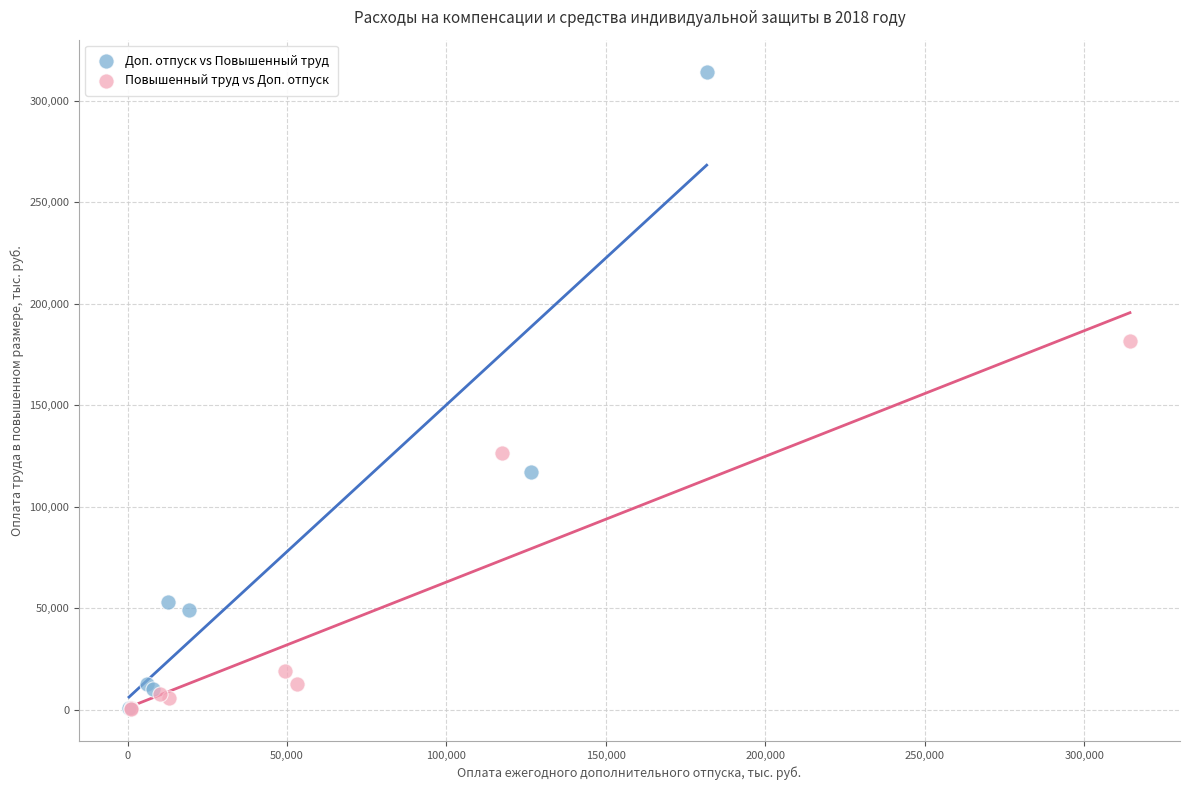

Which series contains the highest Y value?

Доп. отпуск vs Повышенный труд